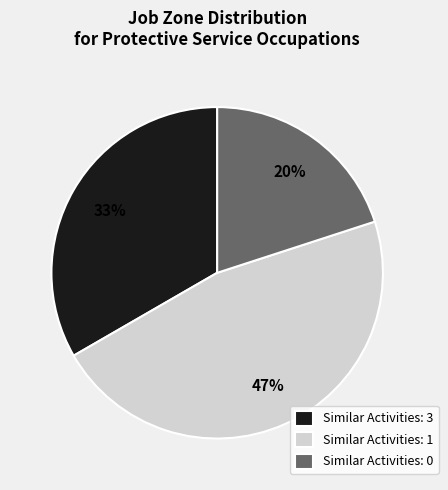

Is there any slice that represents more than half of the pie?

No